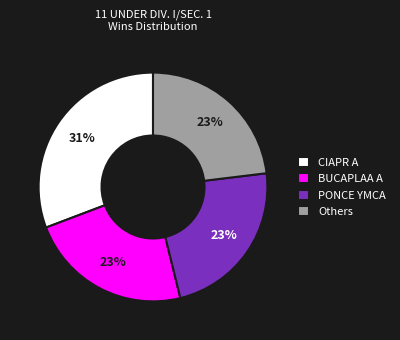

True or false: CIAPR A accounts for 31% of the total.

True